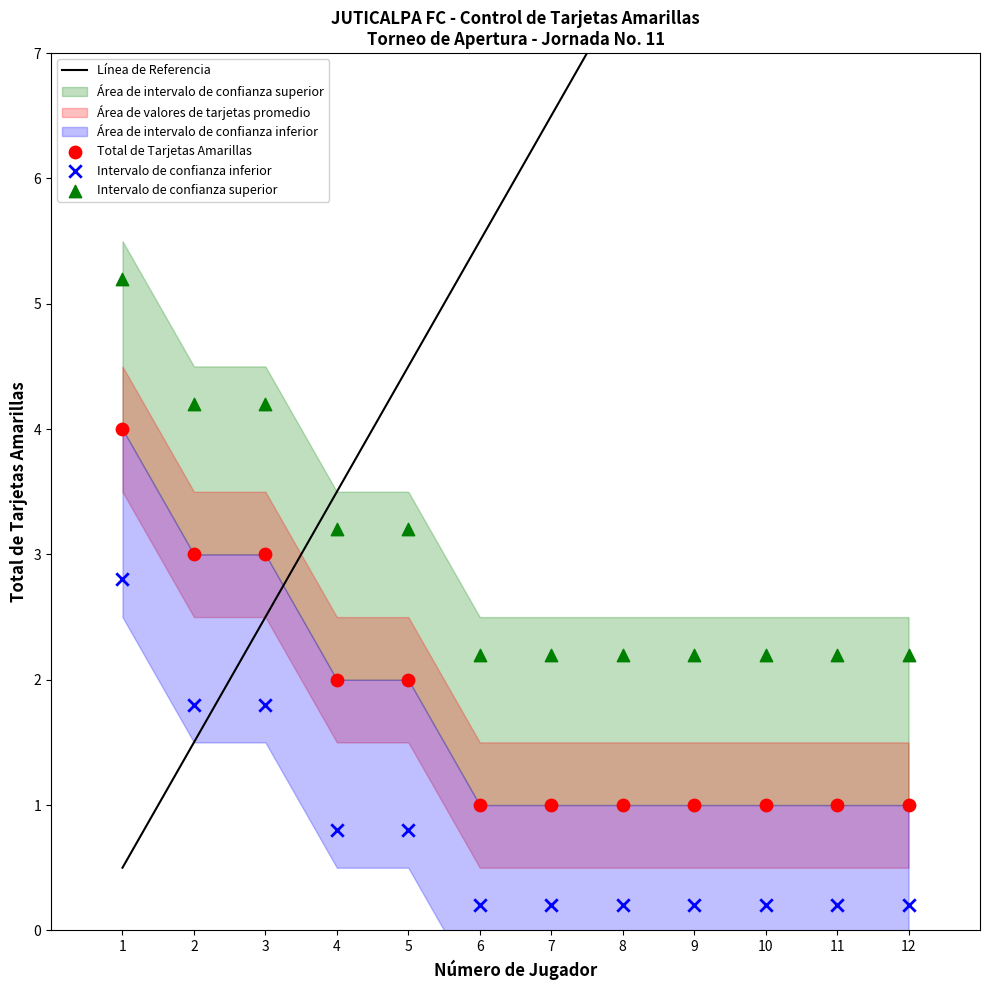

Which series contains the lowest Y value?

Intervalo de confianza inferior